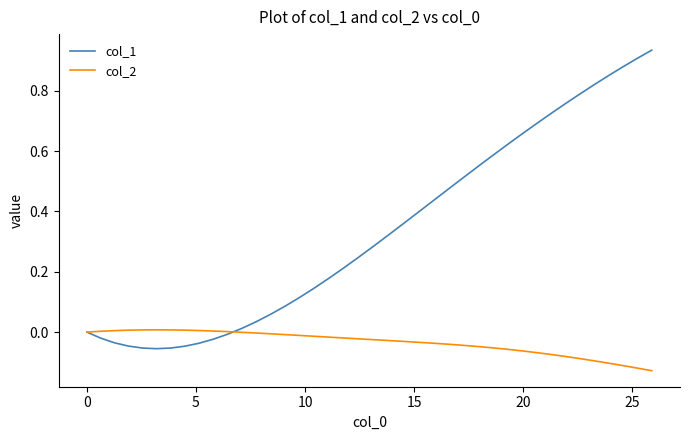

List the series in order of their peak value, lowest first.

col_2, col_1